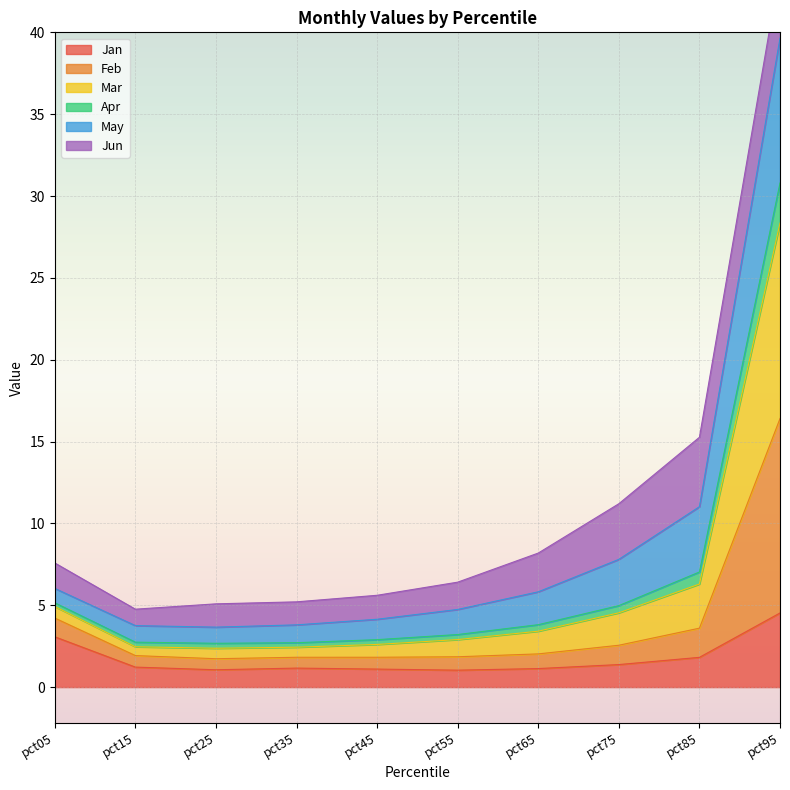

At which category is the sum across all series the highest?

pct95